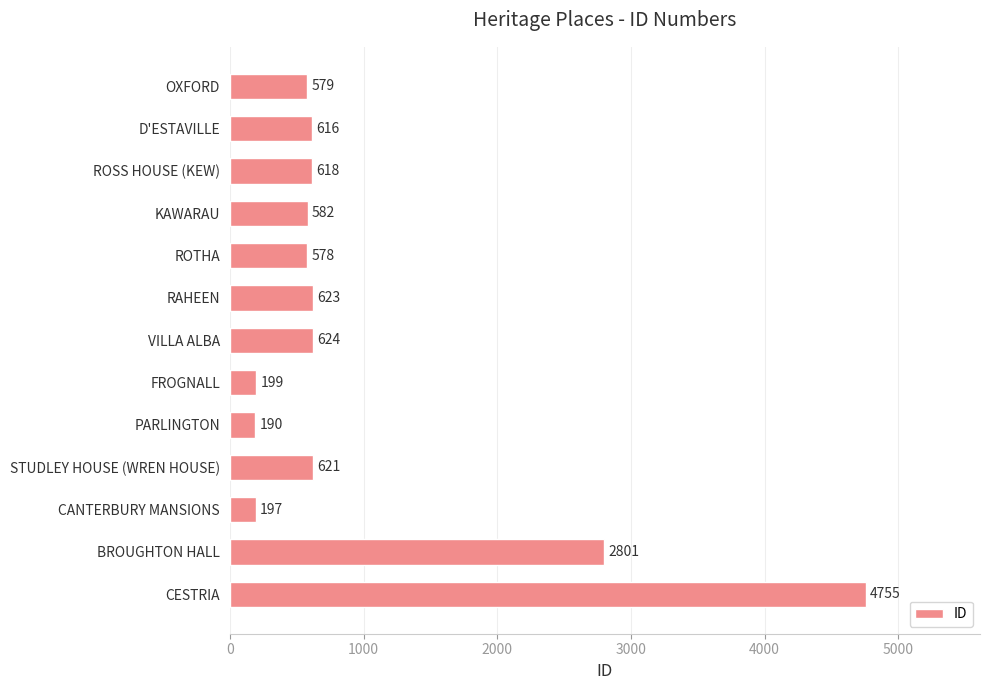

Reading top to bottom, what are all the values shown in this chart?

OXFORD=579	D'ESTAVILLE=616	ROSS HOUSE (KEW)=618	KAWARAU=582	ROTHA=578	RAHEEN=623	VILLA ALBA=624	FROGNALL=199	PARLINGTON=190	STUDLEY HOUSE (WREN HOUSE)=621	CANTERBURY MANSIONS=197	BROUGHTON HALL=2801	CESTRIA=4755